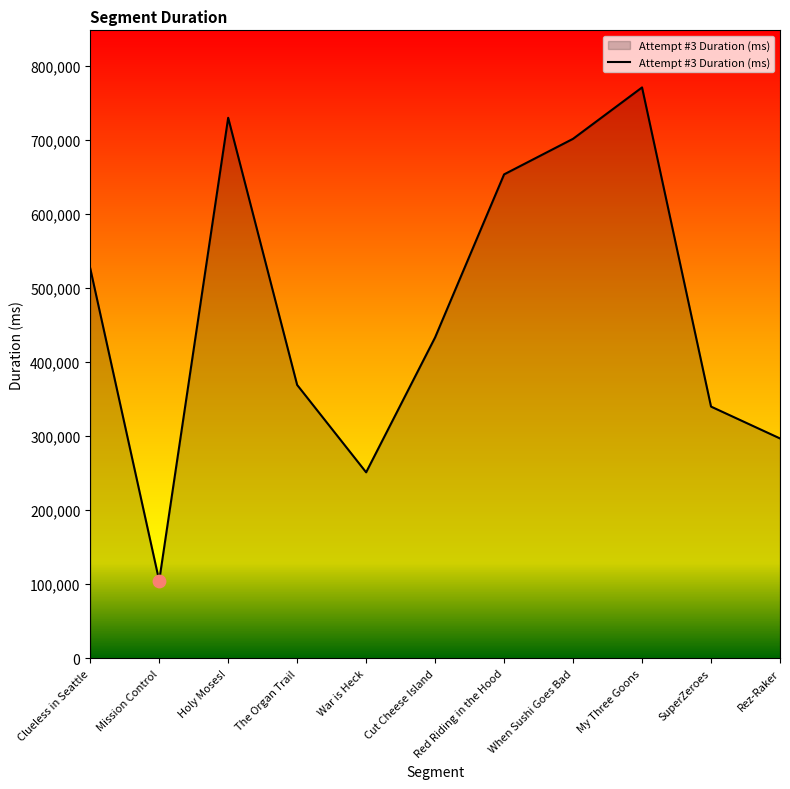

Between Red Riding in the Hood and Mission Control, which is larger?

Red Riding in the Hood